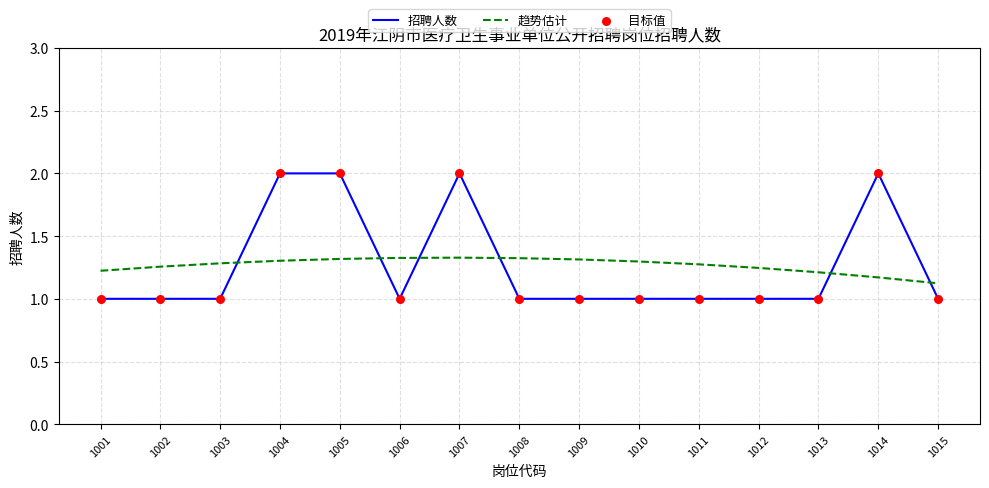

Is the value of 趋势估计 at 1007 greater than the value of 招聘人数 at 1012?

Yes